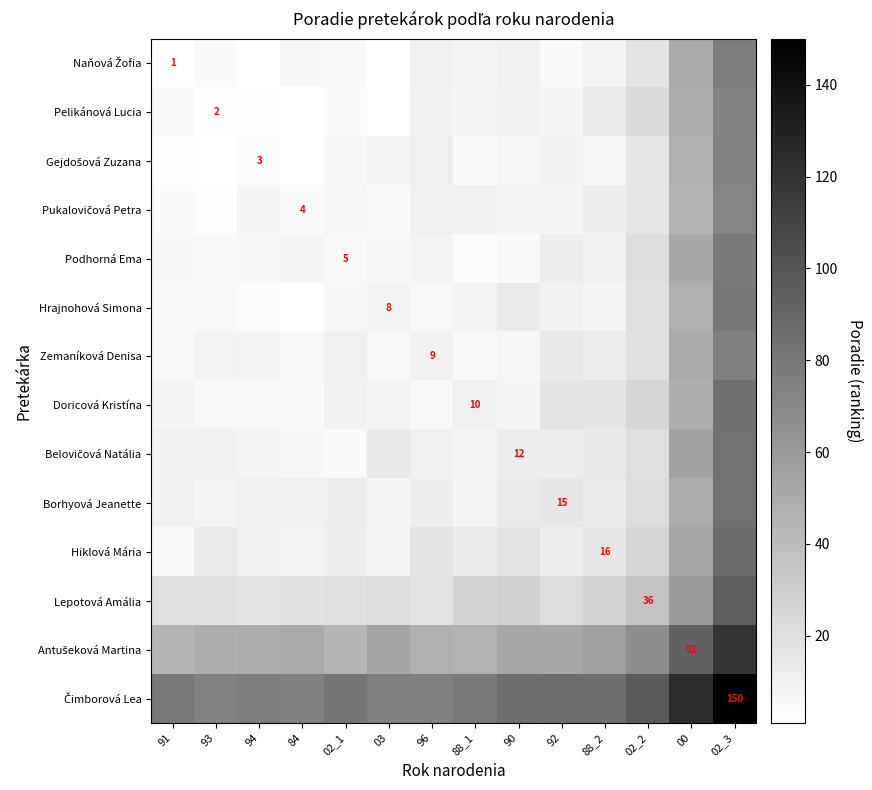

What is the average value of the Belovičová Natália series?

19.0